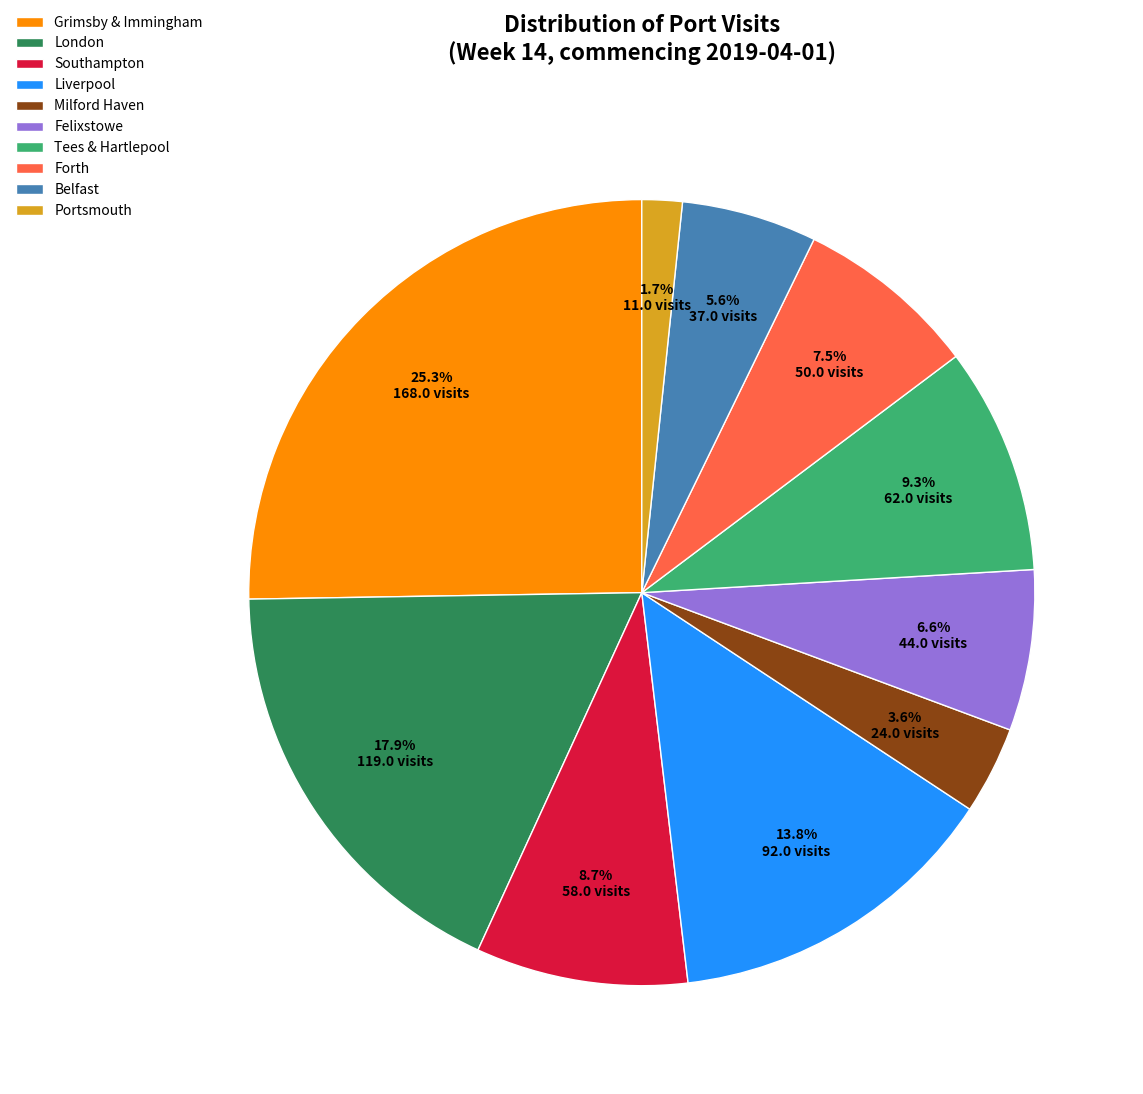

To the nearest percent, what percentage of the pie is Milford Haven?

4%